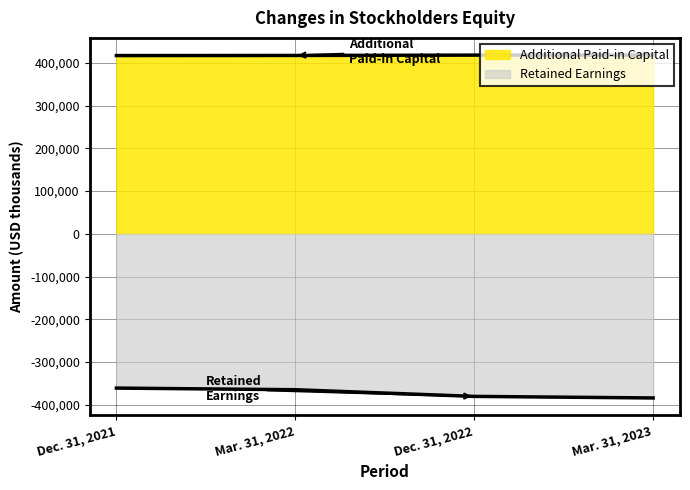

What is the sum of the Additional Paid-in Capital values at Mar. 31, 2023 and Dec. 31, 2022?

836726